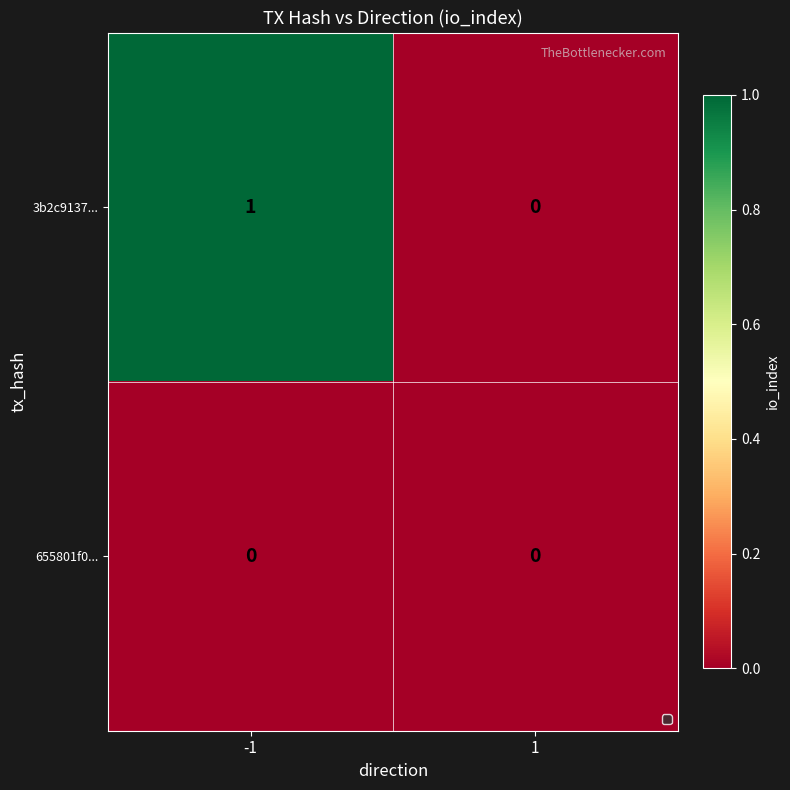

How many categories are shown in the chart?

2